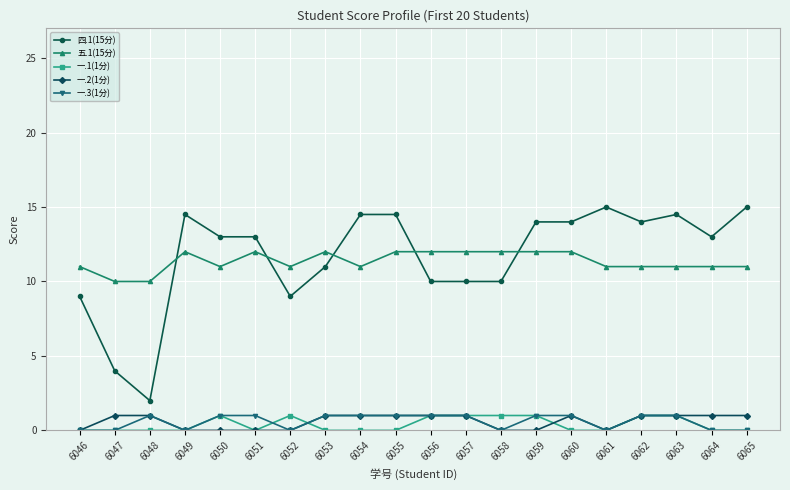

Reading left to right, list all the values displayed in this chart.

四.1(15分): 6046=9.0	6047=4.0	6048=2.0	6049=14.5	6050=13.0	6051=13.0	6052=9.0	6053=11.0	6054=14.5	6055=14.5	6056=10.0	6057=10.0	6058=10.0	6059=14.0	6060=14.0	6061=15.0	6062=14.0	6063=14.5	6064=13.0	6065=15.0
五.1(15分): 6046=11.0	6047=10.0	6048=10.0	6049=12.0	6050=11.0	6051=12.0	6052=11.0	6053=12.0	6054=11.0	6055=12.0	6056=12.0	6057=12.0	6058=12.0	6059=12.0	6060=12.0	6061=11.0	6062=11.0	6063=11.0	6064=11.0	6065=11.0
一.1(1分): 6046=0.0	6047=0.0	6048=0.0	6049=0.0	6050=1.0	6051=0.0	6052=1.0	6053=0.0	6054=0.0	6055=0.0	6056=1.0	6057=1.0	6058=1.0	6059=1.0	6060=0.0	6061=0.0	6062=1.0	6063=1.0	6064=0.0	6065=0.0
一.2(1分): 6046=0.0	6047=1.0	6048=1.0	6049=0.0	6050=0.0	6051=0.0	6052=0.0	6053=1.0	6054=1.0	6055=1.0	6056=1.0	6057=1.0	6058=0.0	6059=0.0	6060=1.0	6061=0.0	6062=1.0	6063=1.0	6064=1.0	6065=1.0
一.3(1分): 6046=0.0	6047=0.0	6048=1.0	6049=0.0	6050=1.0	6051=1.0	6052=0.0	6053=1.0	6054=1.0	6055=1.0	6056=1.0	6057=1.0	6058=0.0	6059=1.0	6060=1.0	6061=0.0	6062=1.0	6063=1.0	6064=0.0	6065=0.0